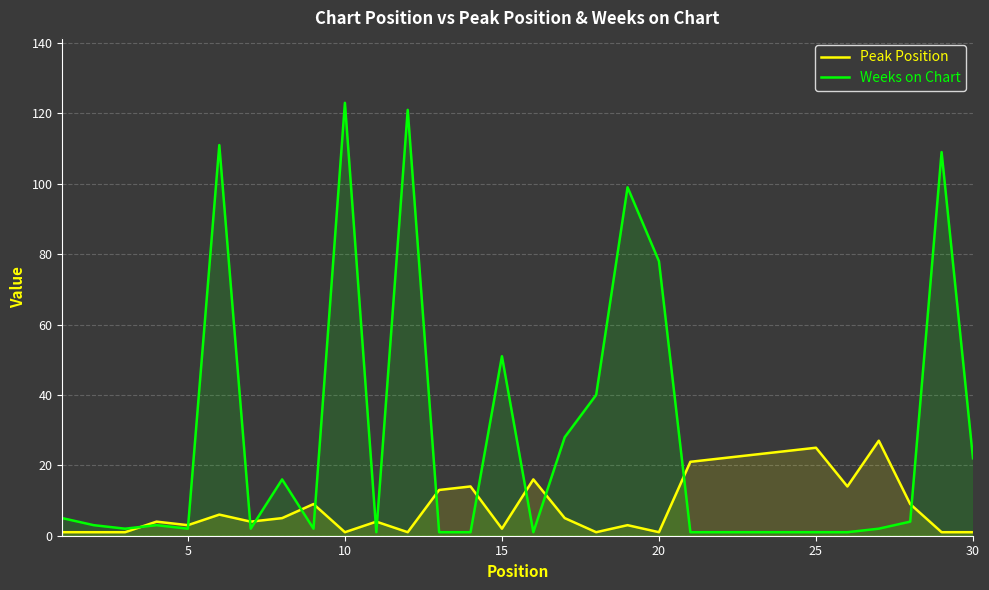

True or false: Peak Position and Weeks on Chart intersect in this chart.

True